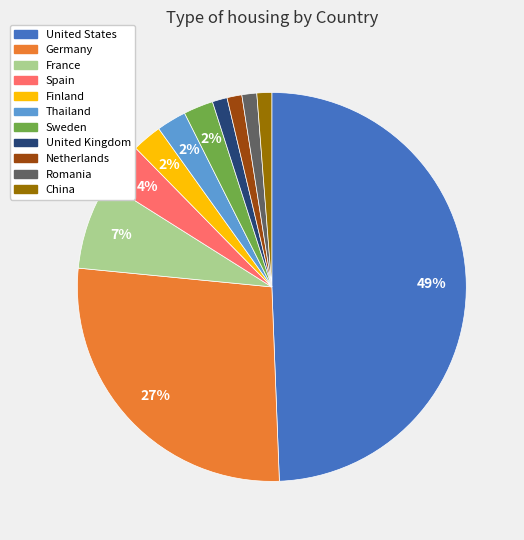

To the nearest percent, what percentage of the pie is Romania?

1%